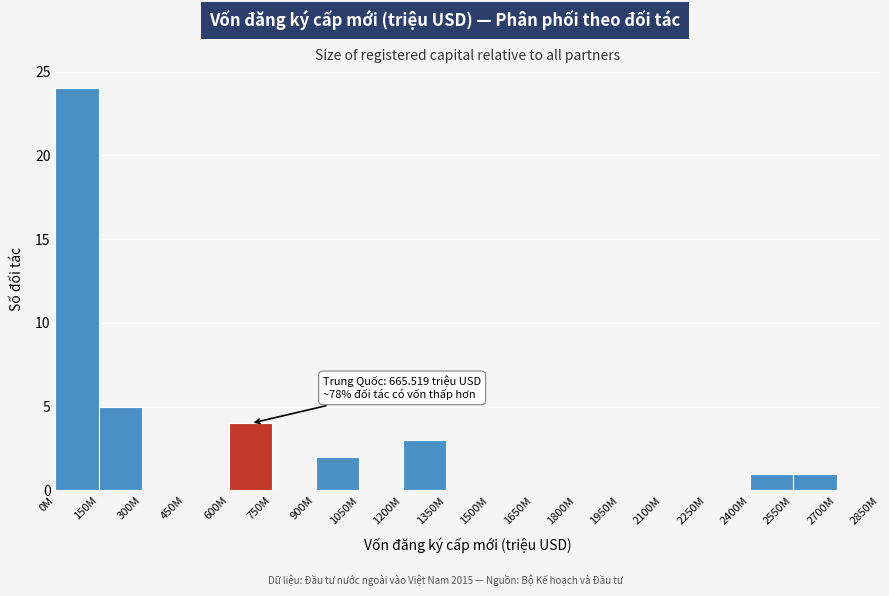

Reading left to right, transcribe all the data shown in this chart.

0M=24	150M=5	300M=0	450M=0	600M=4	750M=0	900M=2	1050M=0	1200M=3	1350M=0	1500M=0	1650M=0	1800M=0	1950M=0	2100M=0	2250M=0	2400M=1	2550M=1	2700M=0